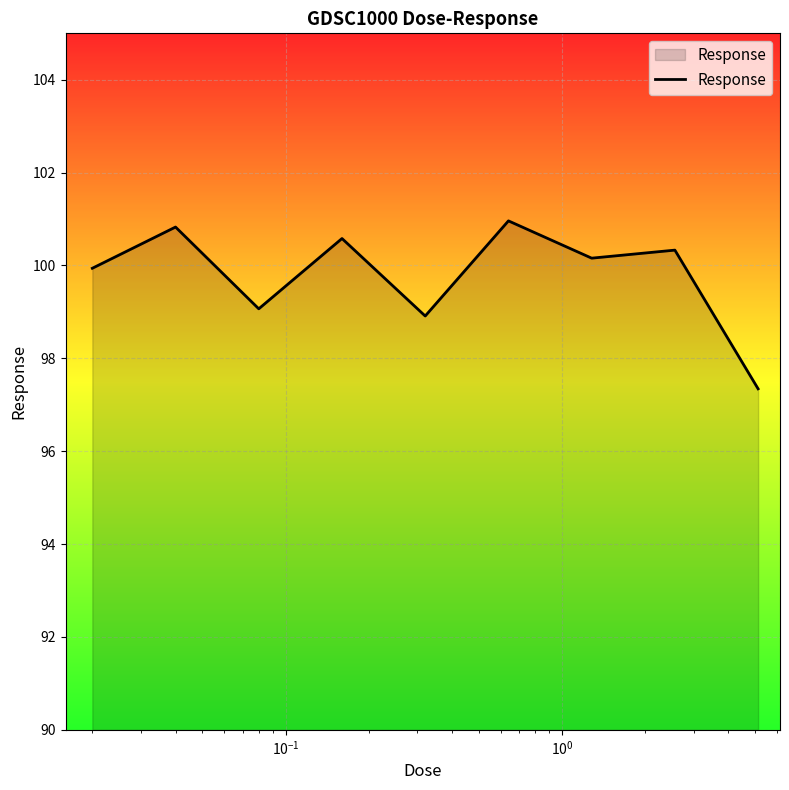

What is the smallest value displayed?

97.3